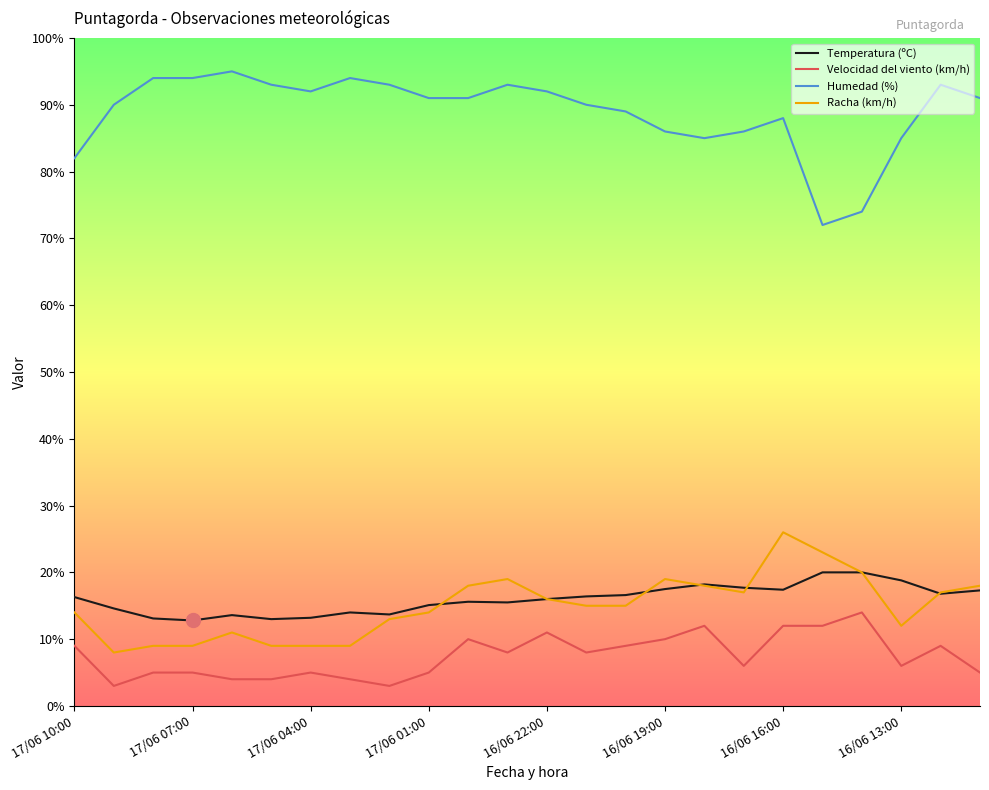

What is the lowest value of the Velocidad del viento (km/h) series?

3.0